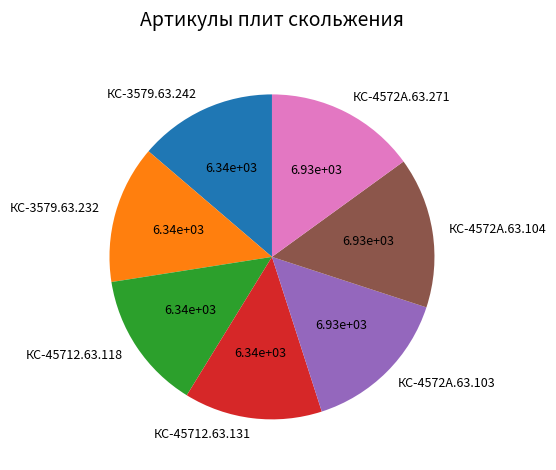

Does КС-4572А.63.103 account for over 50% of the chart?

No